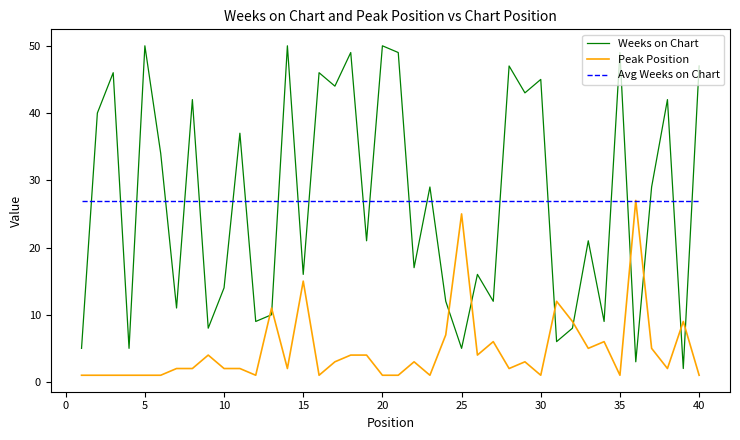

Does the chart display data point markers on the line(s)?

No